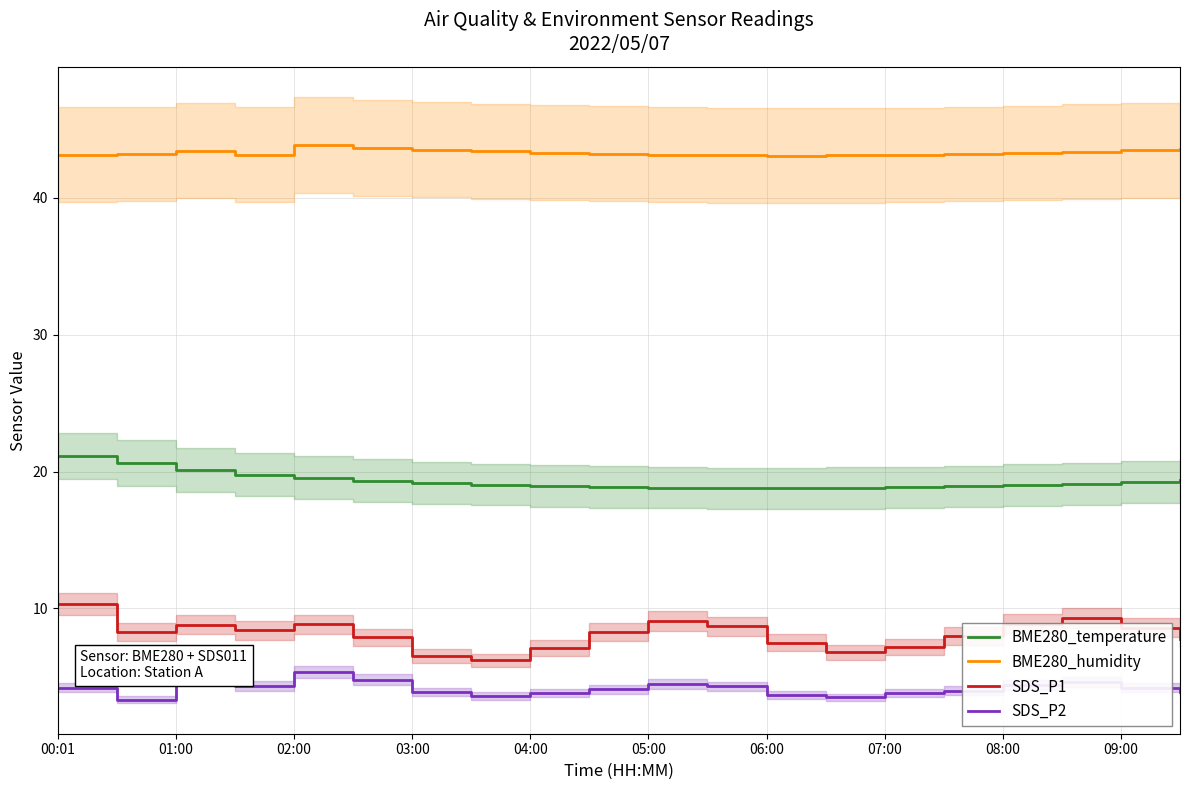

True or false: BME280_humidity and SDS_P2 intersect in this chart.

False